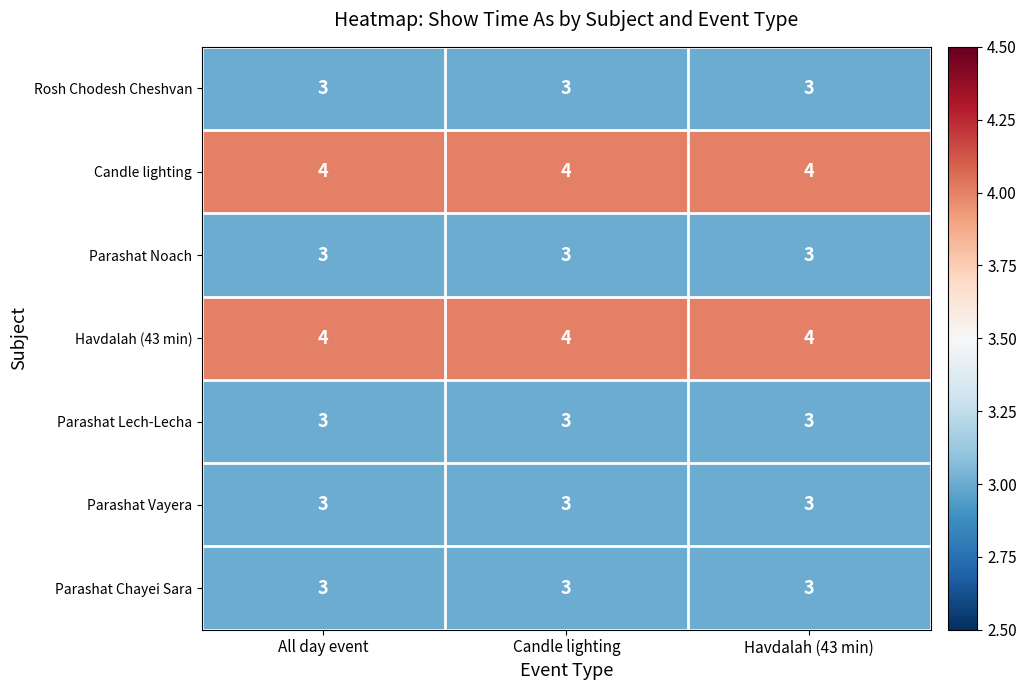

What value does the Candle lighting series have at All day event?

4